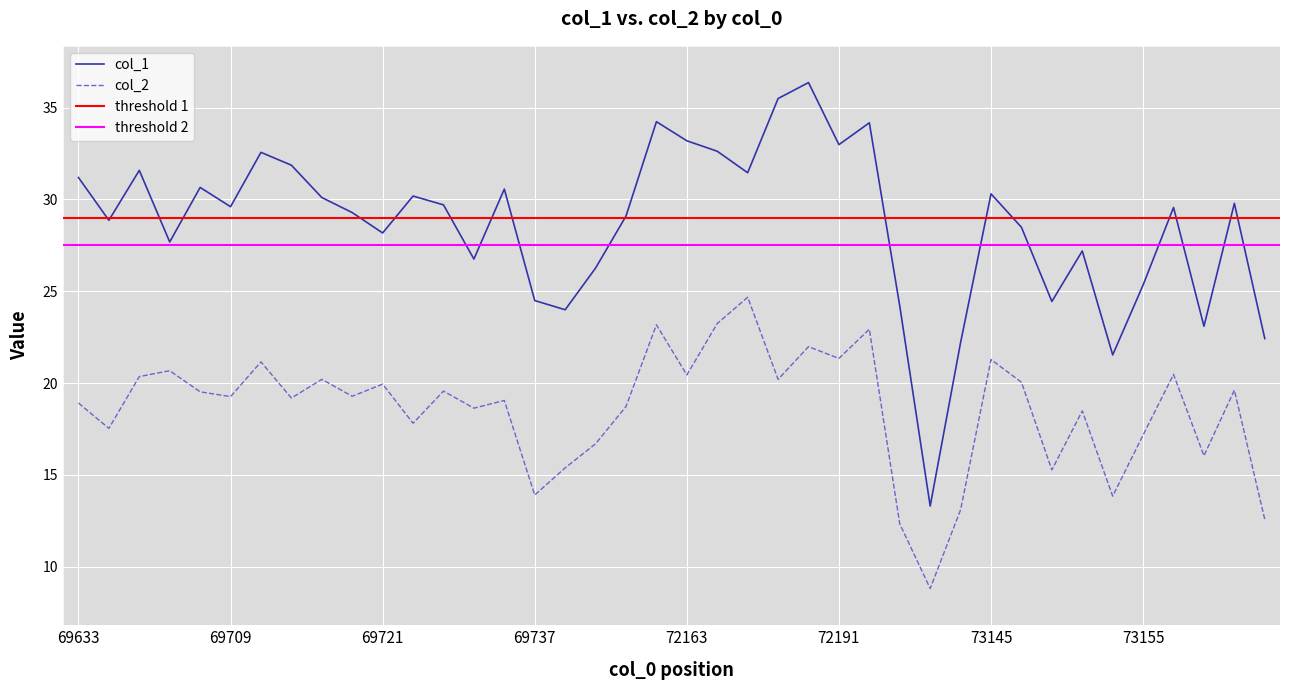

True or false: col_1 has more than 2 interior local peaks.

True